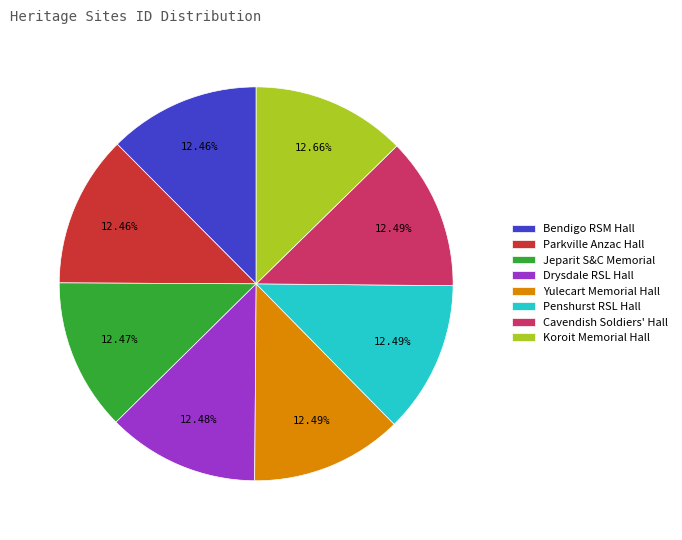

Is there any slice that represents more than half of the pie?

No